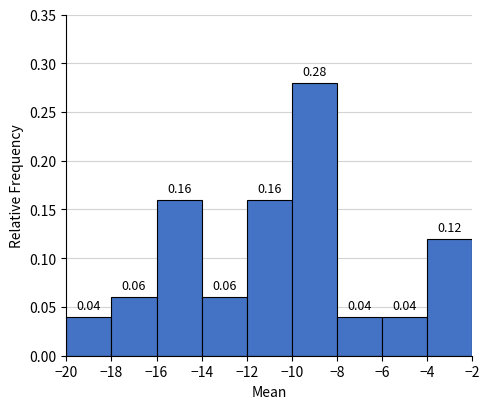

Over which range of the x-axis is the bar tallest?

-10 to -8